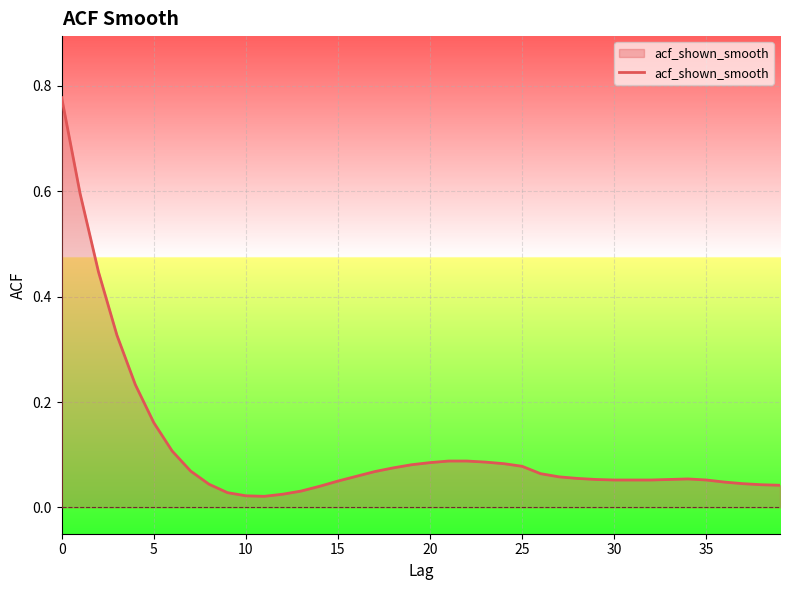

How many lines are shown in the chart?

1